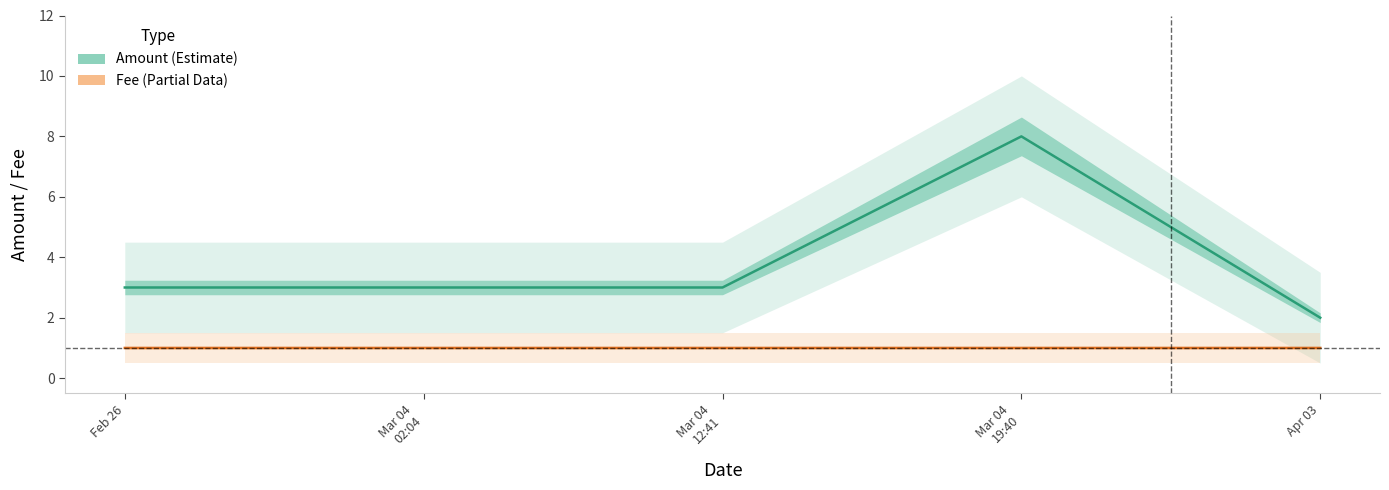

Is it true that Amount equals 3.0 at Feb 26?

True